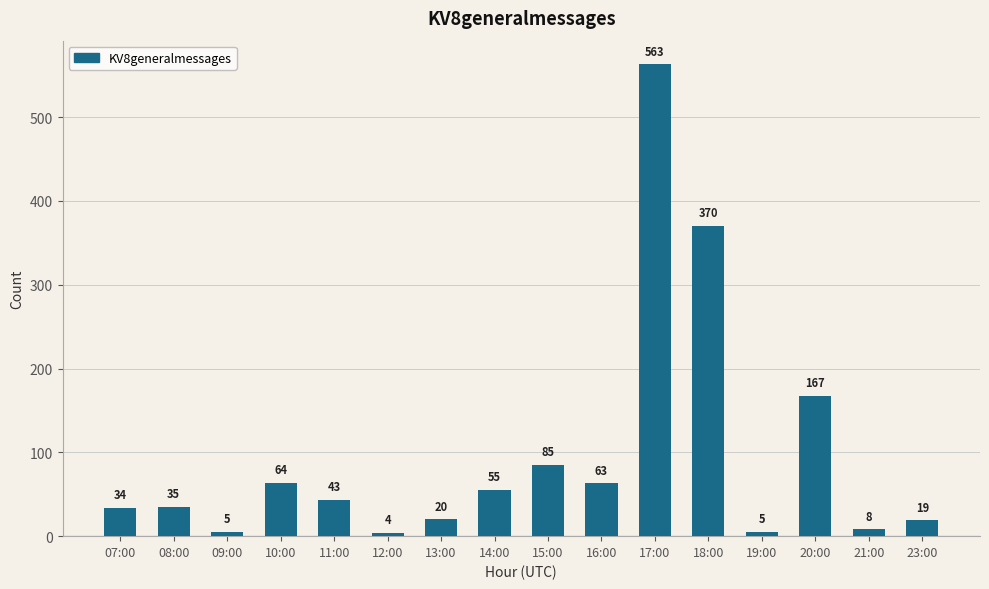

The value at 20:00 is 167. True or false?

True